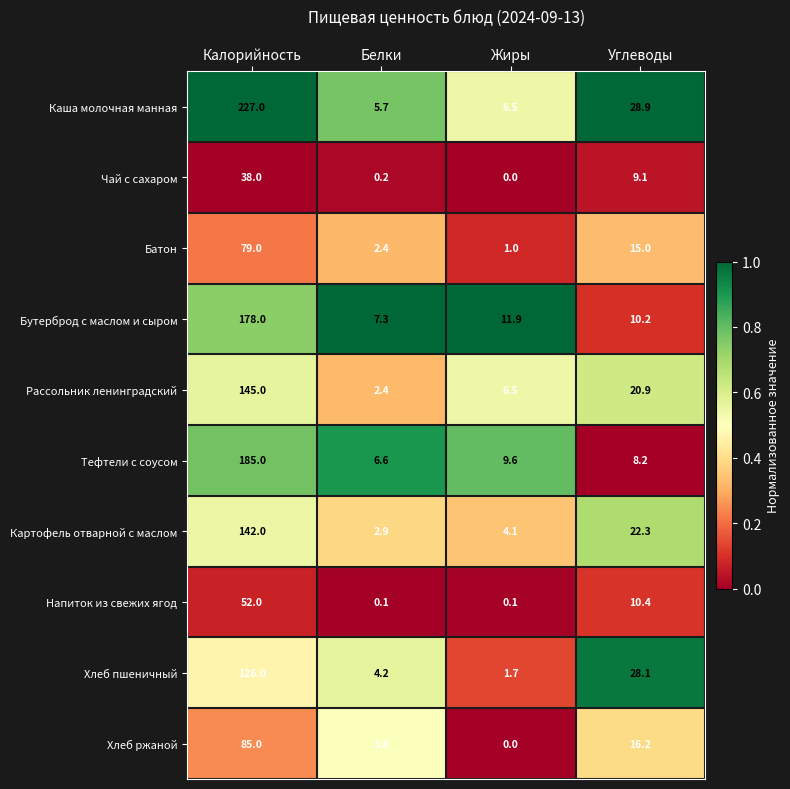

Is it true that Хлеб ржаной equals 120.9 at Калорийность?

False